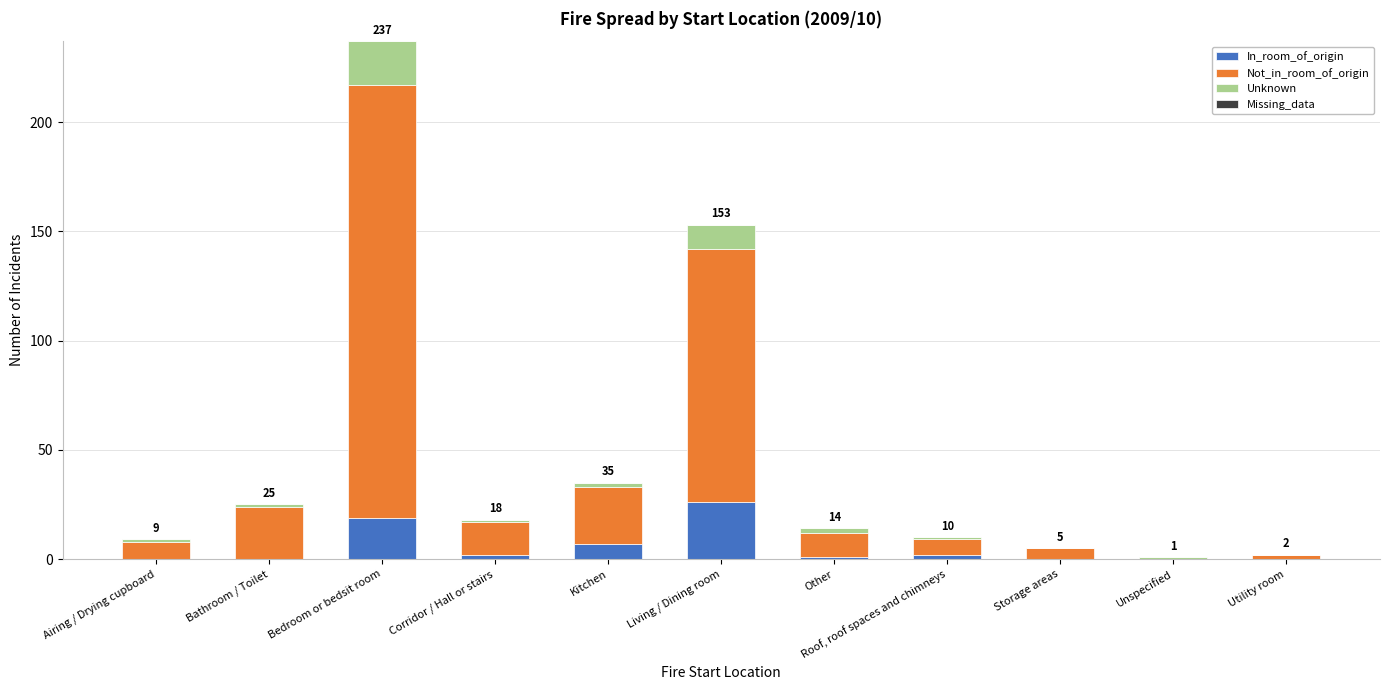

At which category is the sum across all series the highest?

Bedroom or bedsit room